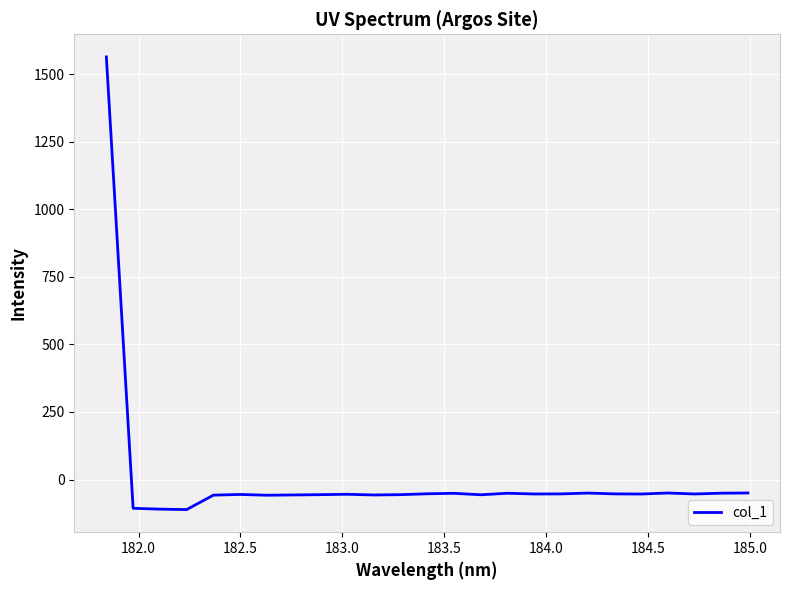

How many positive values are there?

1